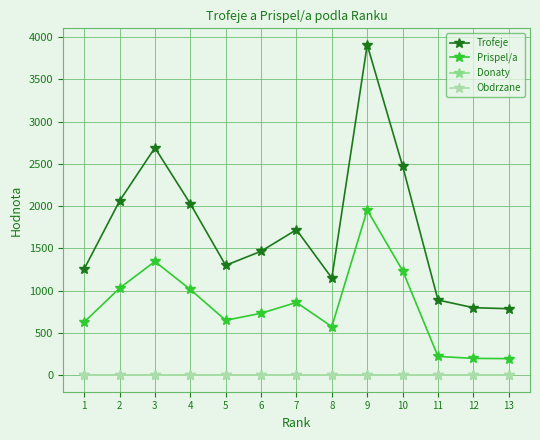

Which series has the largest range (max minus min)?

Trofeje